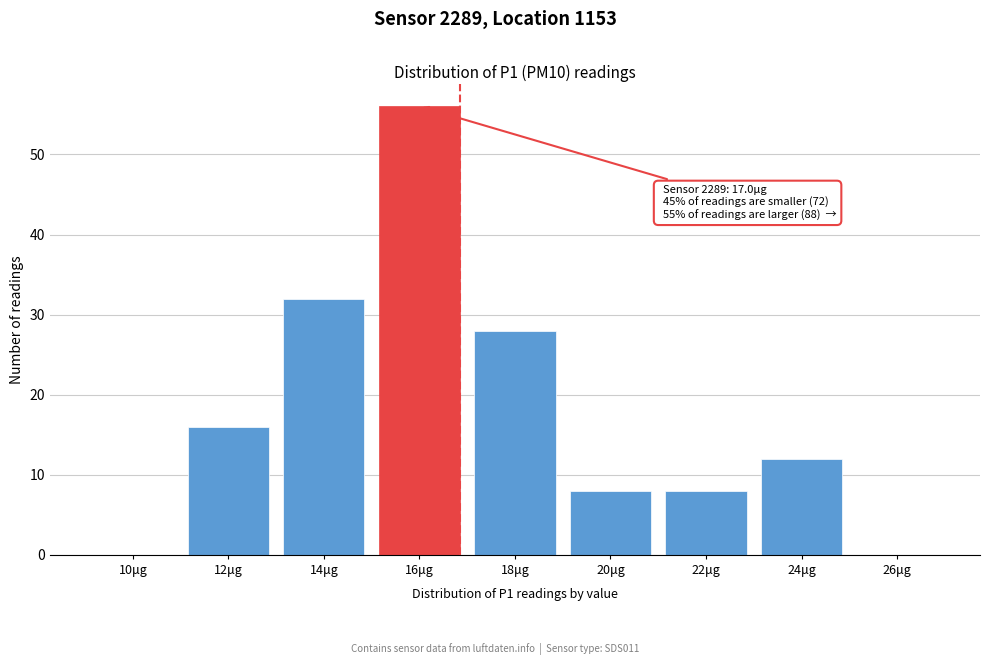

Reading left to right, extract all data points from this chart.

10μg=0	12μg=16	14μg=32	16μg=56	18μg=28	20μg=8	22μg=8	24μg=12	26μg=0